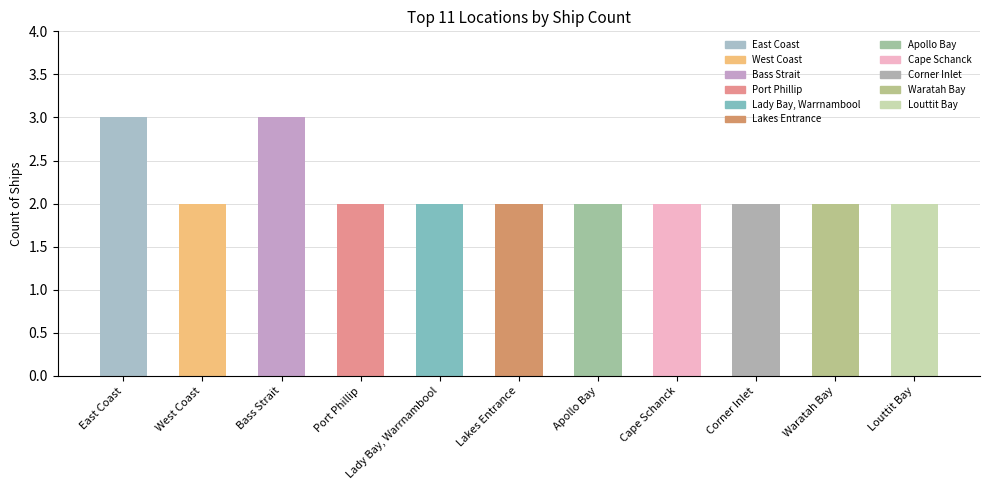

Reading right to left, extract all data points from this chart.

2	2	2	2	2	2	2	2	3	2	3